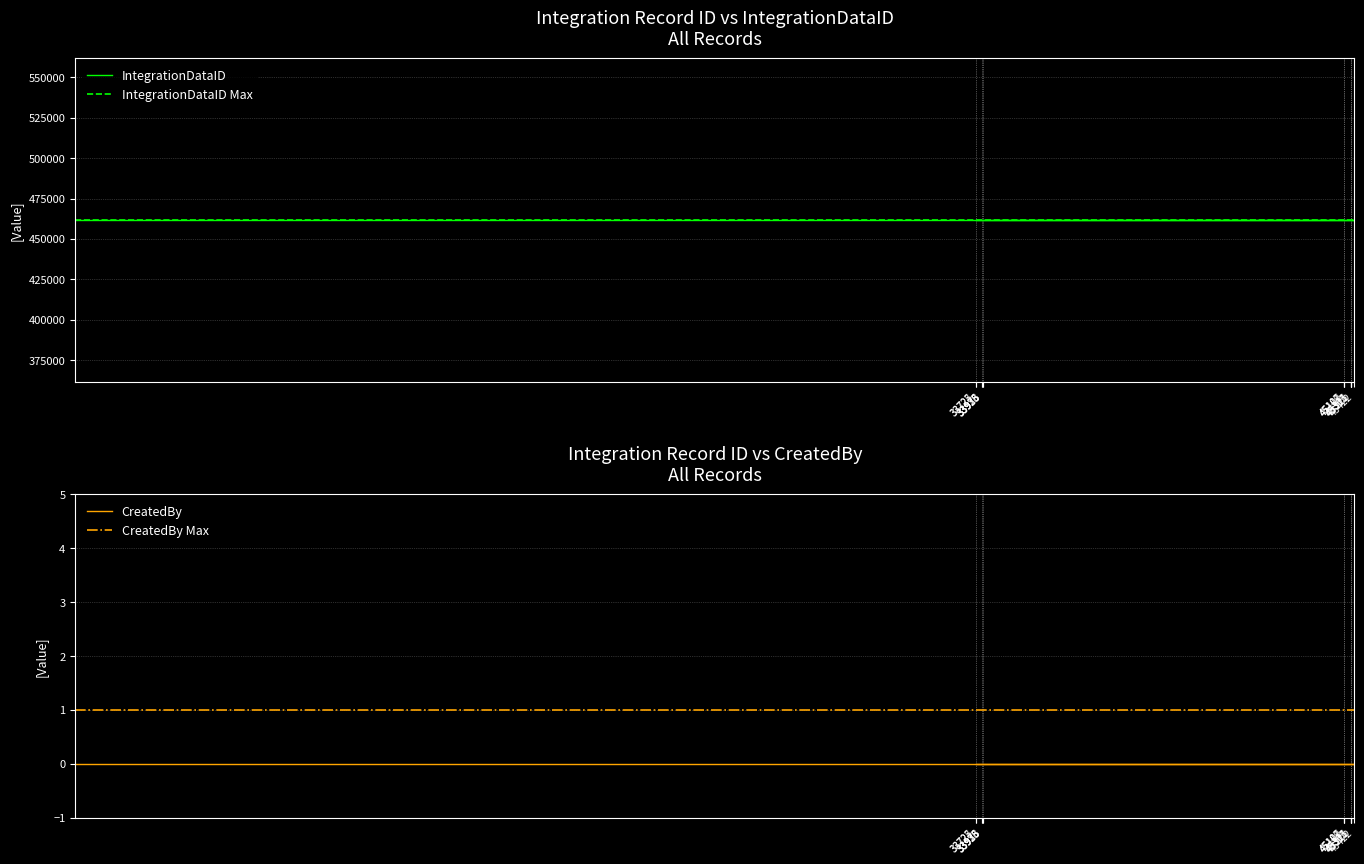

At which label is IntegrationRecordID closest to 25666?

33723